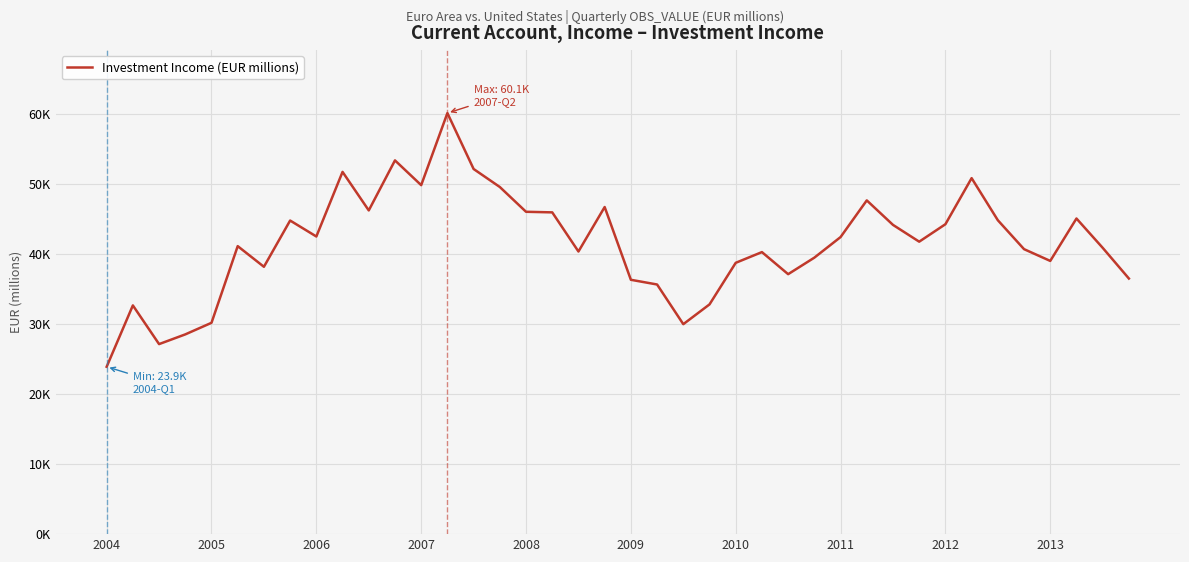

What is the smallest value displayed?

23891.1